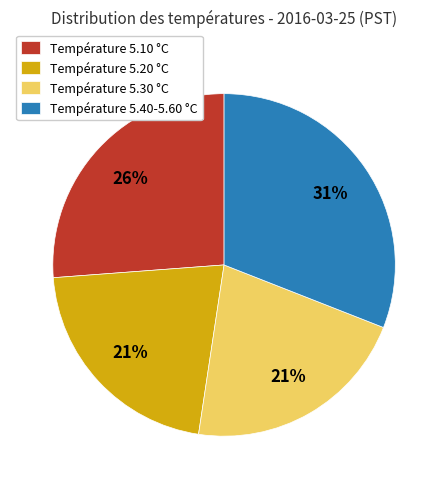

Between Température 5.30 °C and Température 5.40-5.60 °C, which is larger?

Température 5.40-5.60 °C